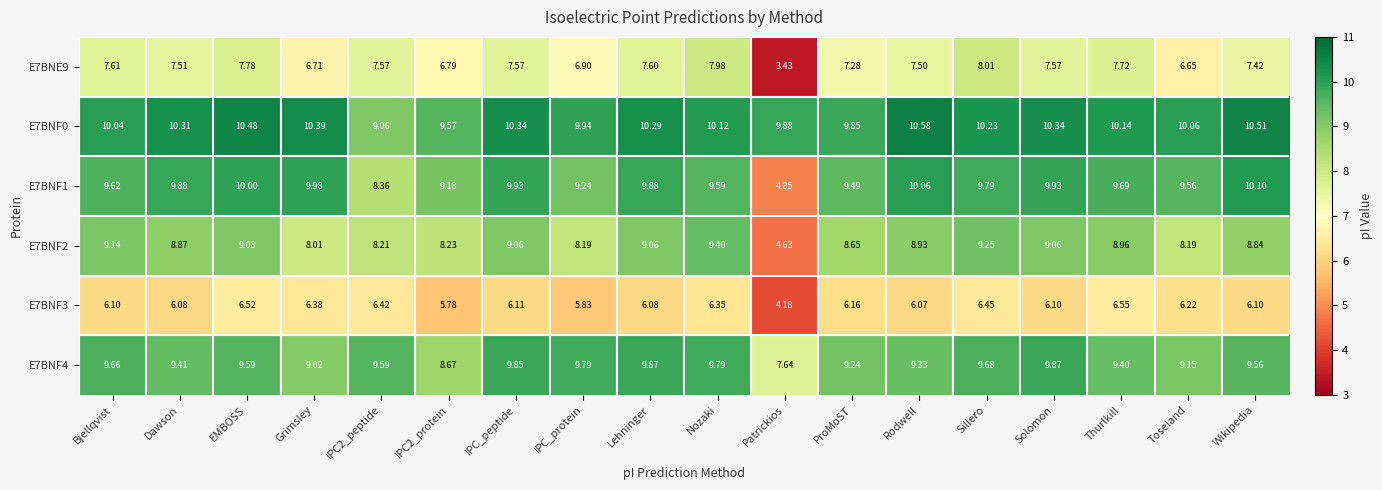

Which label corresponds to the largest value in the chart?

Rodwell